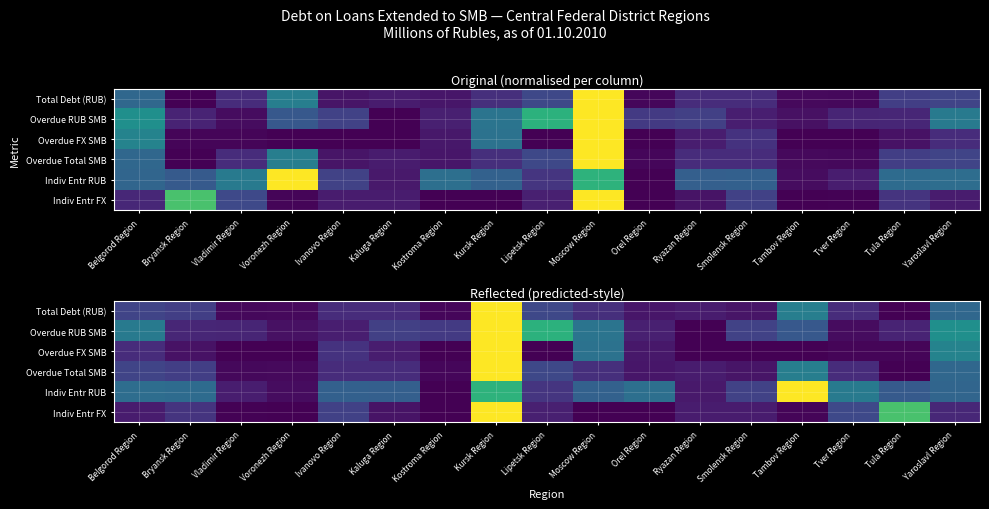

What is the greatest value displayed?

1.0